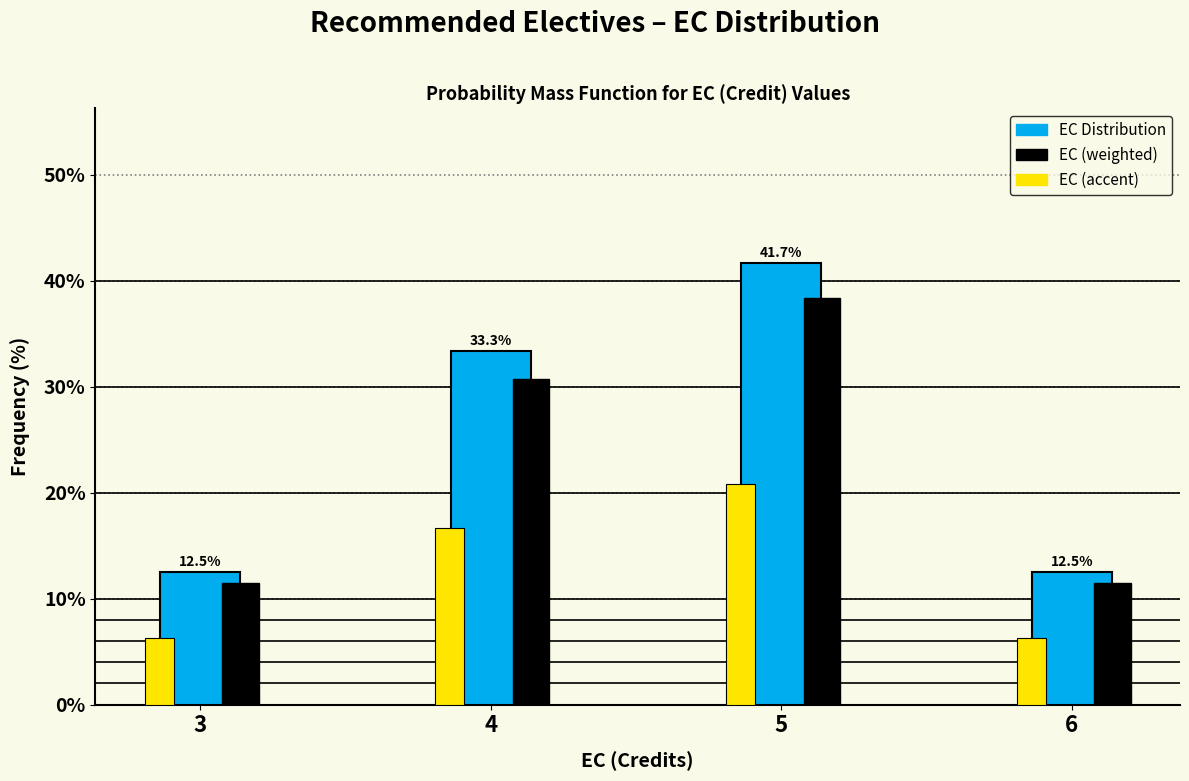

Is the value of EC (weighted) at 6 greater than the value of EC (accent) at 5?

No